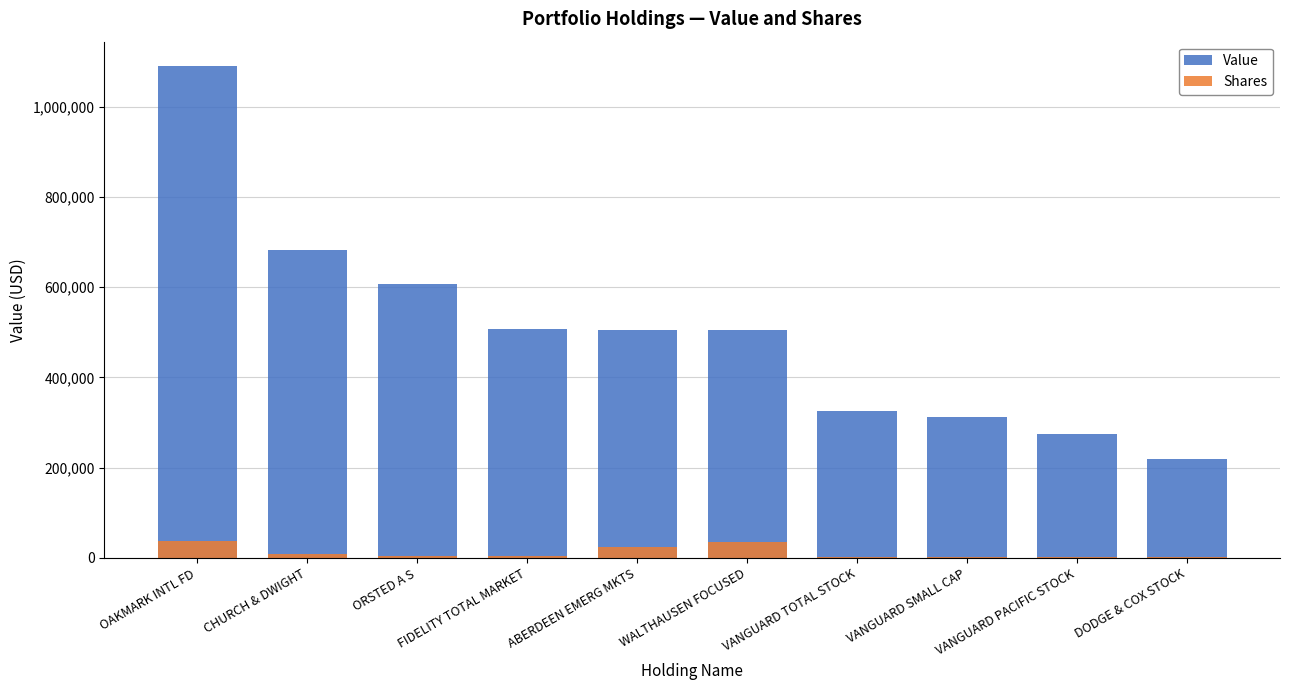

Which series has the widest spread of values?

Value